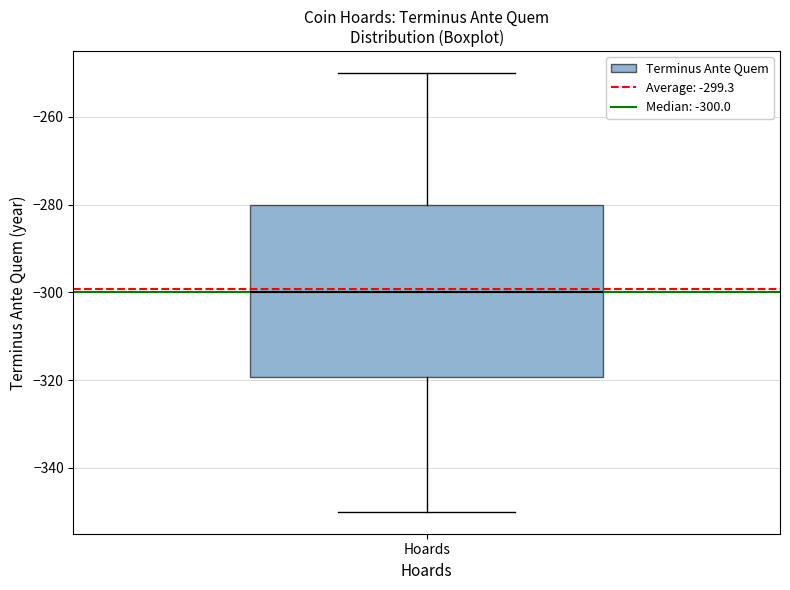

Transcribe this box plot: give where the median line is, the range the box spans, and where the two whiskers end, as read against the y-axis. The values are not printed on the chart, so give them approximately, as read against the axis.

median -300, box -320 to -280, whiskers -350 to -250